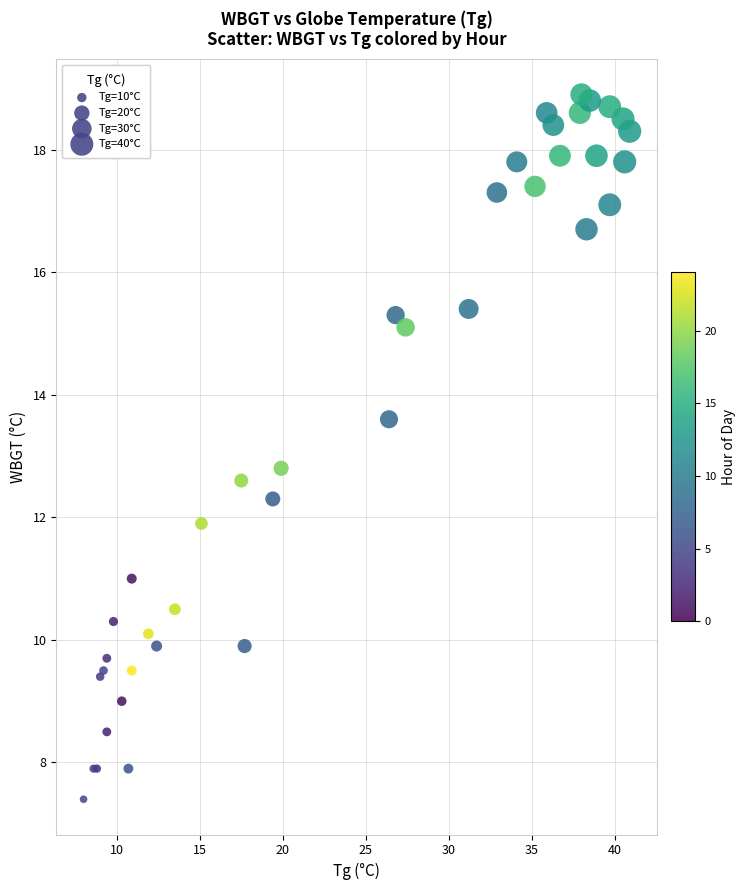

What Y value in the scatter plot is closest to 13?

12.8